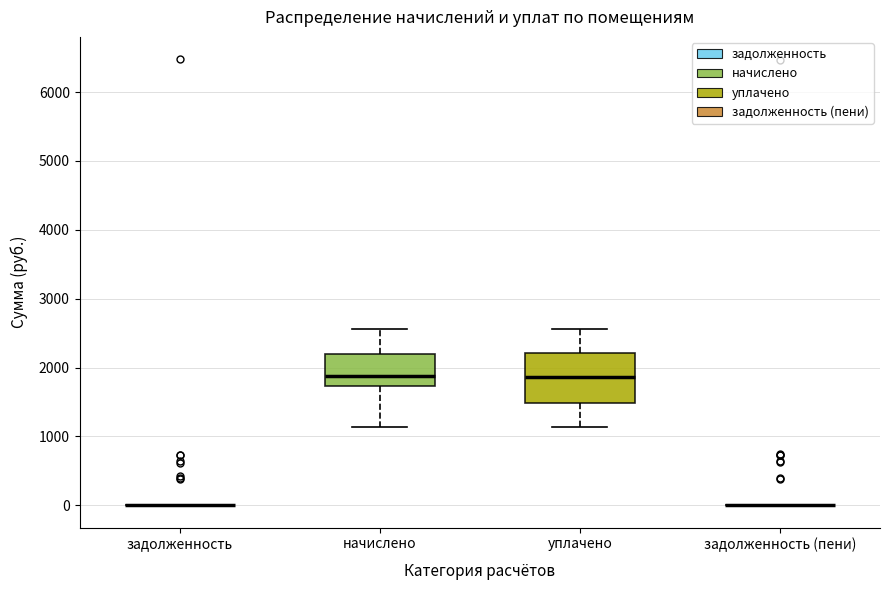

Reading left to right, transcribe this box plot: for each box, give where its median line is, the range the box spans, and where its two whiskers end, as read against the y-axis. The values are not printed on the chart, so give them approximately, as read against the axis.

задолженность: box collapsed to a line at 0, whiskers 0 to 0
начислено: median 1900, box 1700 to 2200, whiskers 1100 to 2600
уплачено: median 1900, box 1500 to 2200, whiskers 1100 to 2600
задолженность (пени): box collapsed to a line at 0, whiskers 0 to 0